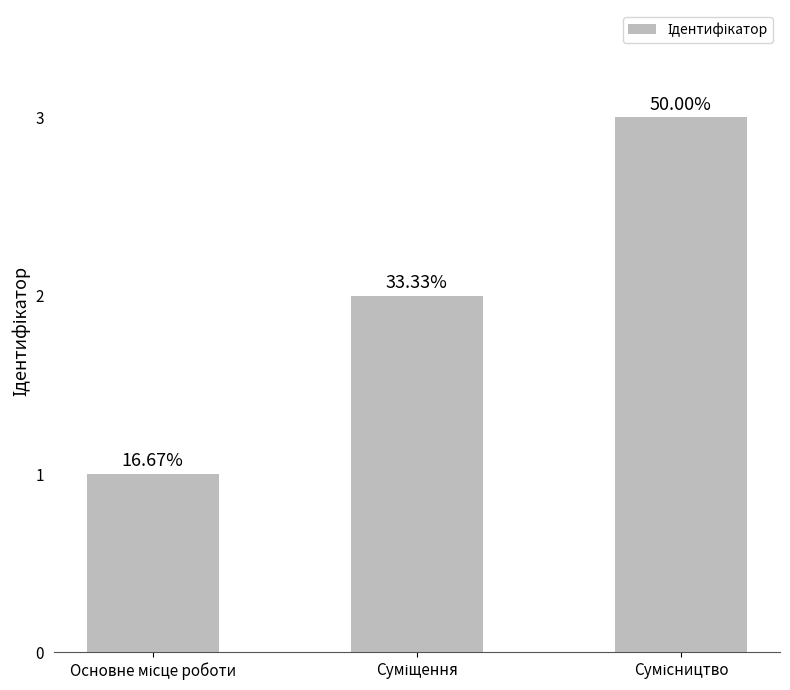

Reading left to right, list all the values displayed in this chart.

1	2	3